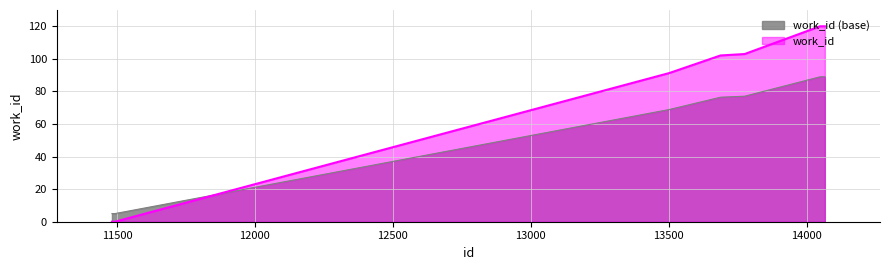

Between which two adjacent categories do work_id and id first intersect?

11493 and 13502